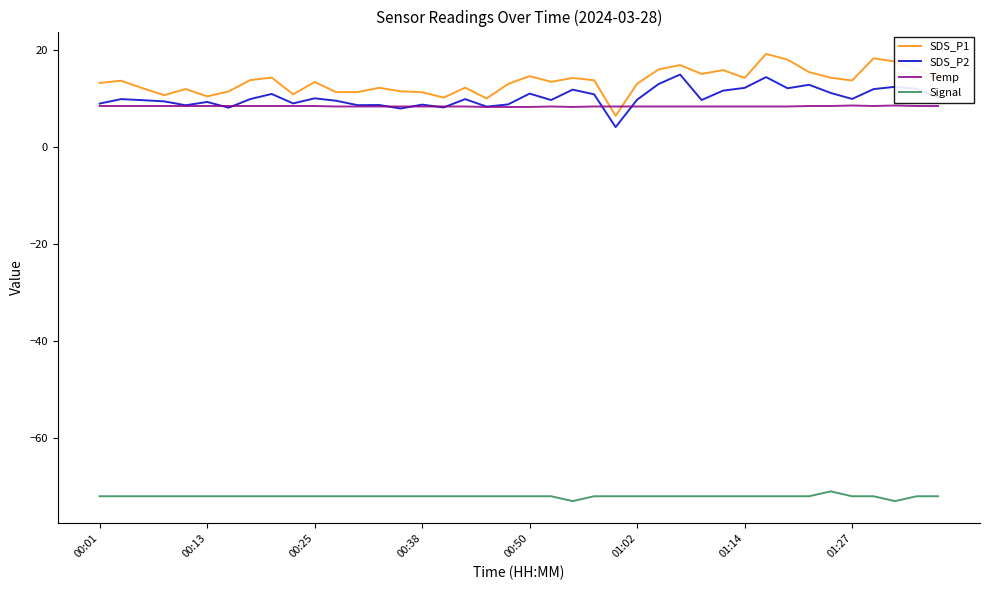

How many lines are shown in the chart?

4